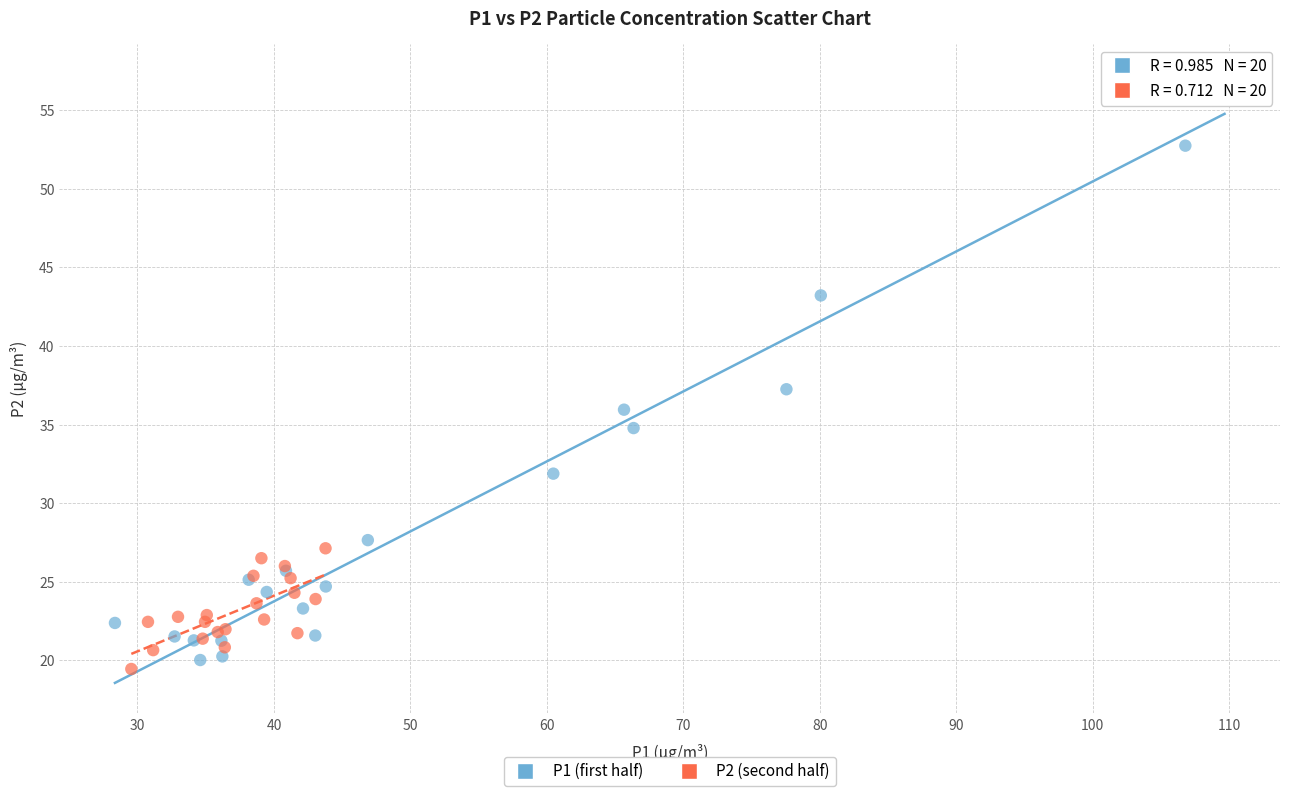

Which series reaches the maximum Y coordinate?

P1 (first half)